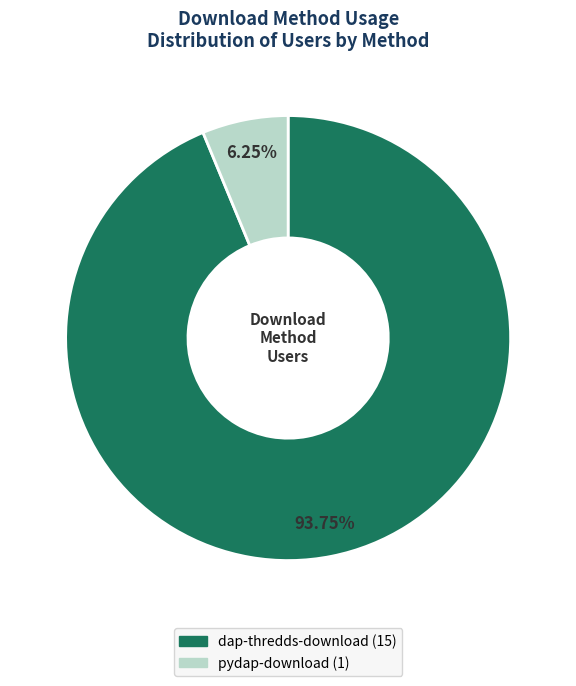

Is there any slice that represents more than half of the pie?

Yes